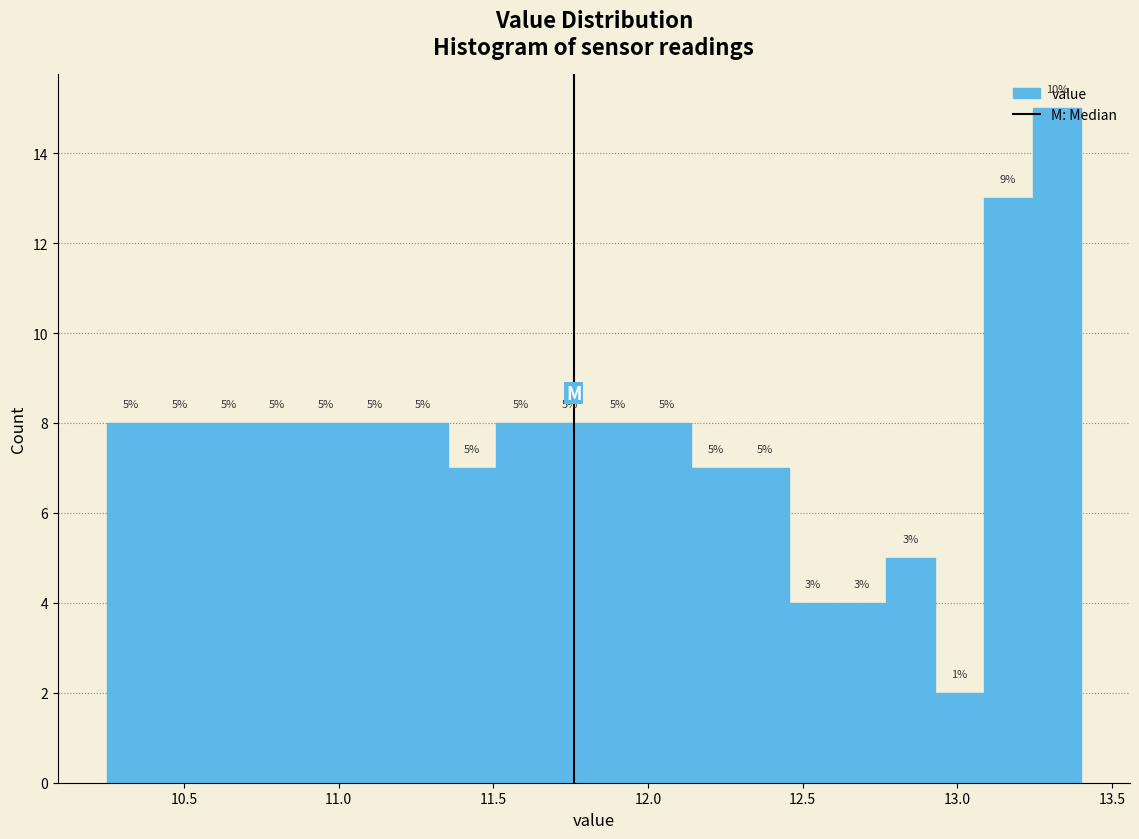

Around what value on the x-axis is the tallest bar? Give the approximate position of its centre, as read against the axis.

13.30